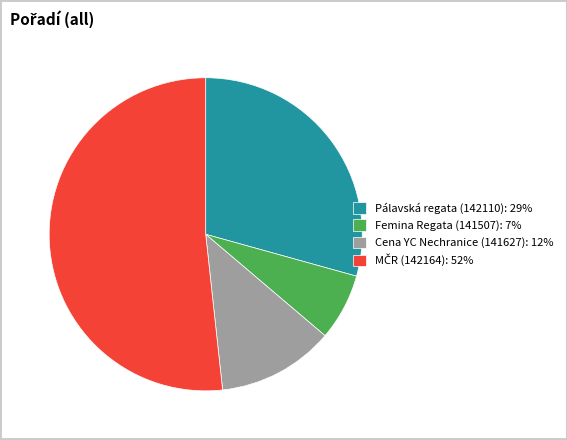

True or false: Cena YC Nechranice (141627) accounts for 12% of the total.

True